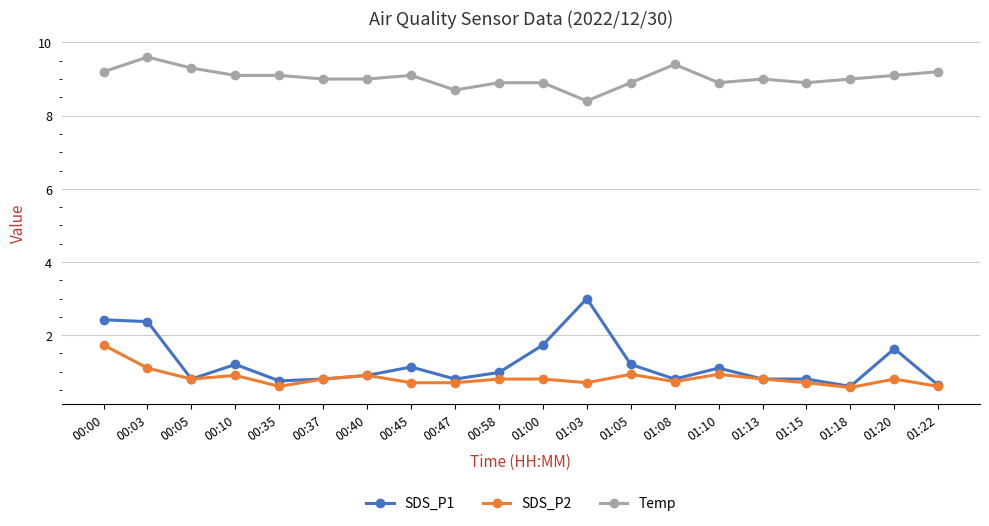

What is the average value of the Temp series?

9.0